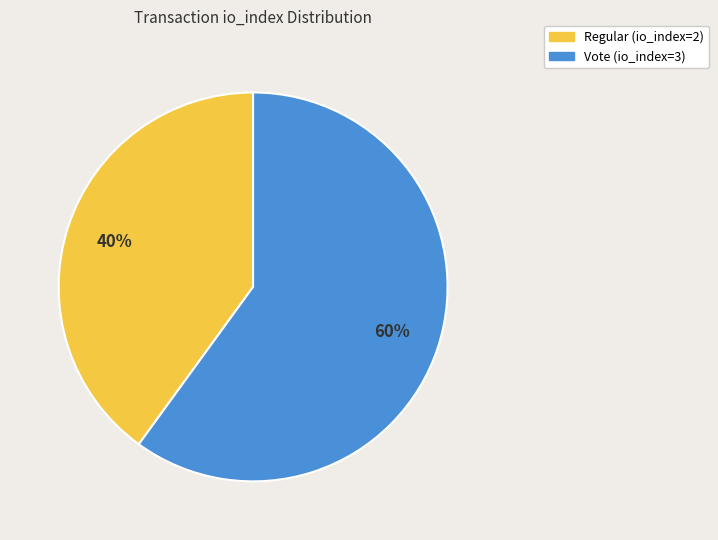

Does Regular (io_index=2) represent more than half of the total?

No